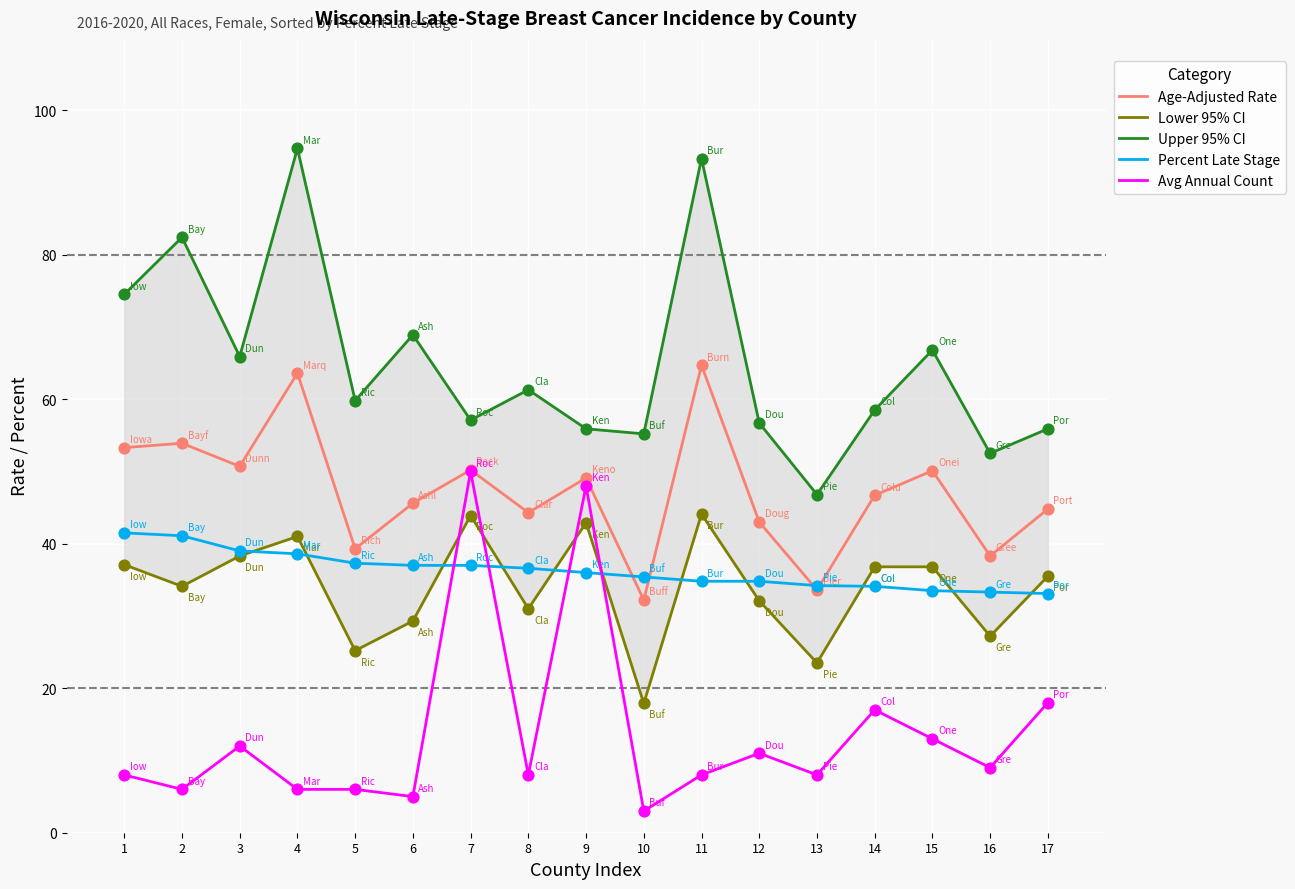

At which category is the sum across all series the highest?

11